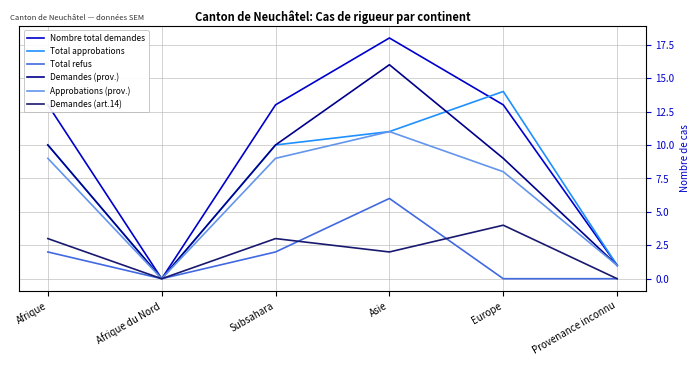

Count the number of data series in this chart.

6